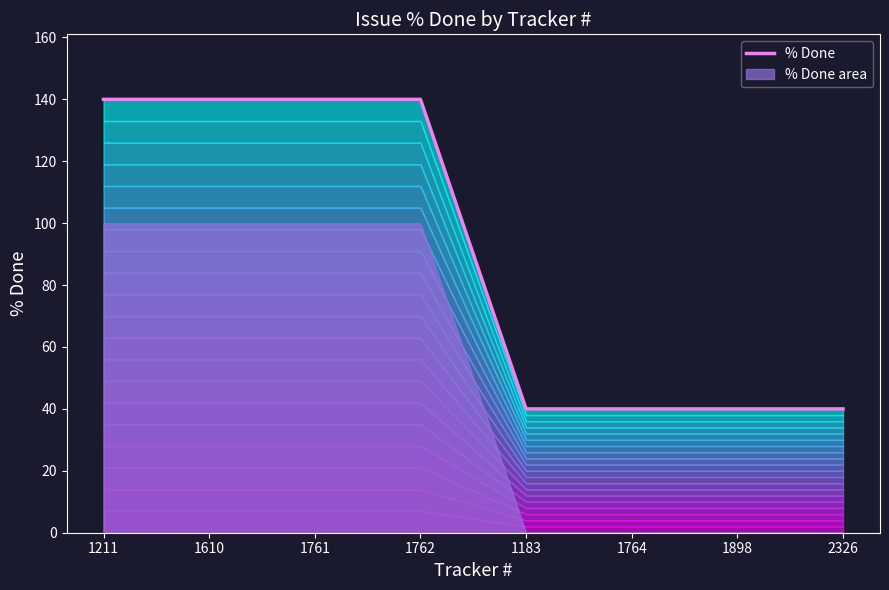

Reading right to left, transcribe all the data shown in this chart.

2326=40	1898=40	1764=40	1183=40	1762=140	1761=140	1610=140	1211=140